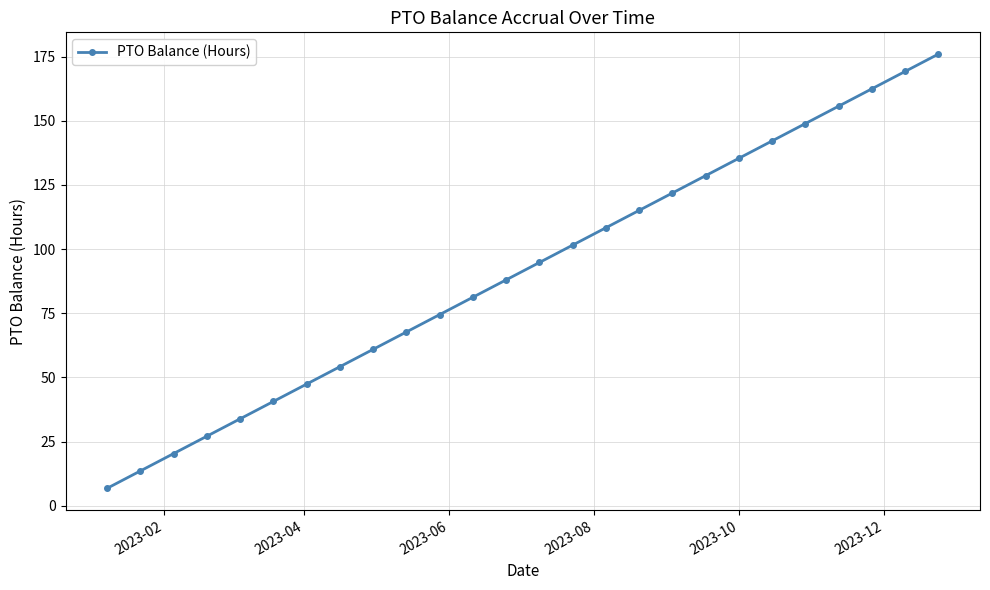

True or false: the data has more than 1 interior local peaks.

False